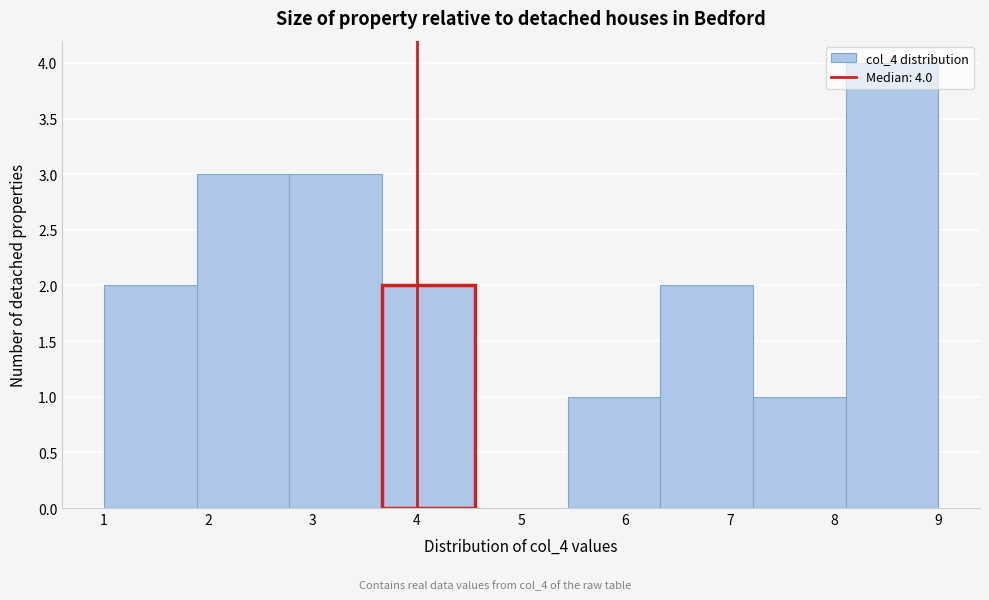

Which range on the x-axis has the tallest bar?

8.1 to 9.0